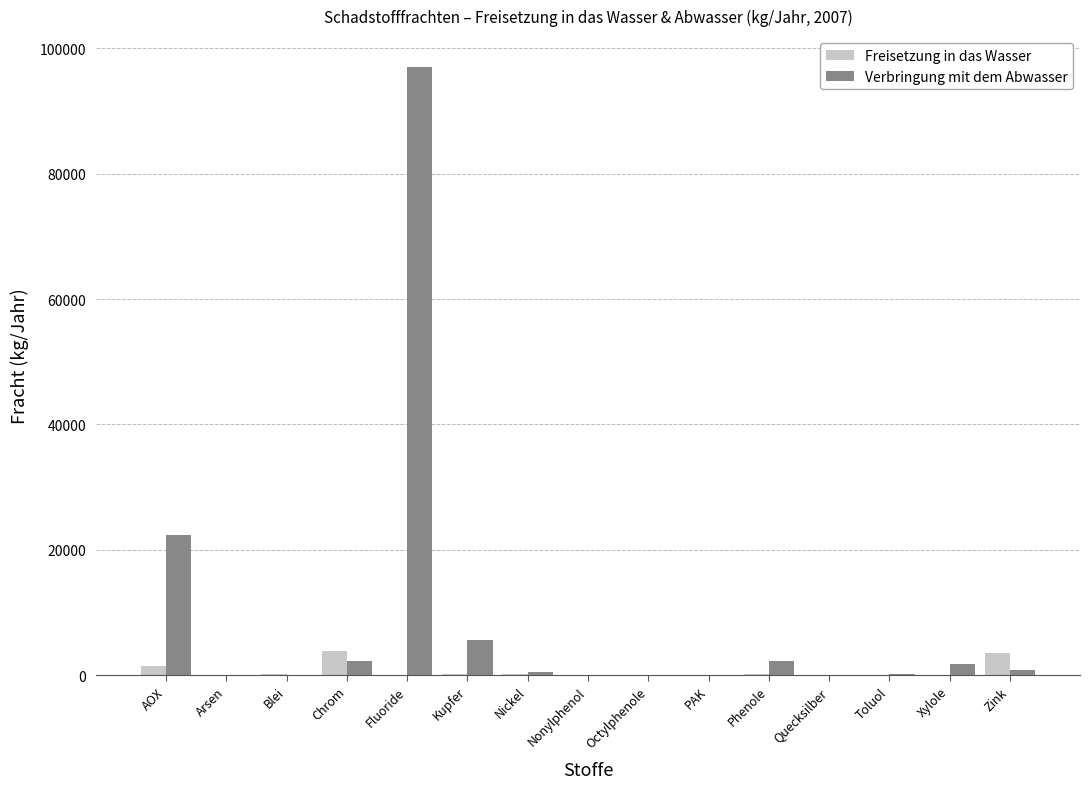

What is the sum of the Freisetzung in das Wasser values at Nonylphenol and Xylole?

4